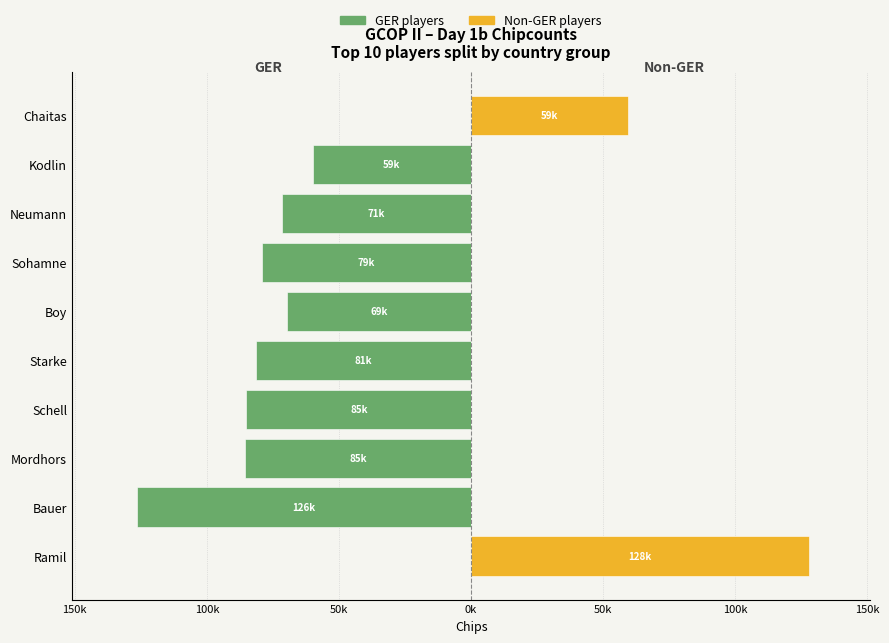

Reading left to right, what are all the values shown in this chart?

GER players: 0	-126300	-85700	-85000	-81400	-69600	-79300	-71500	-59900	0
Non-GER players: 128000	0	0	0	0	0	0	0	0	59300